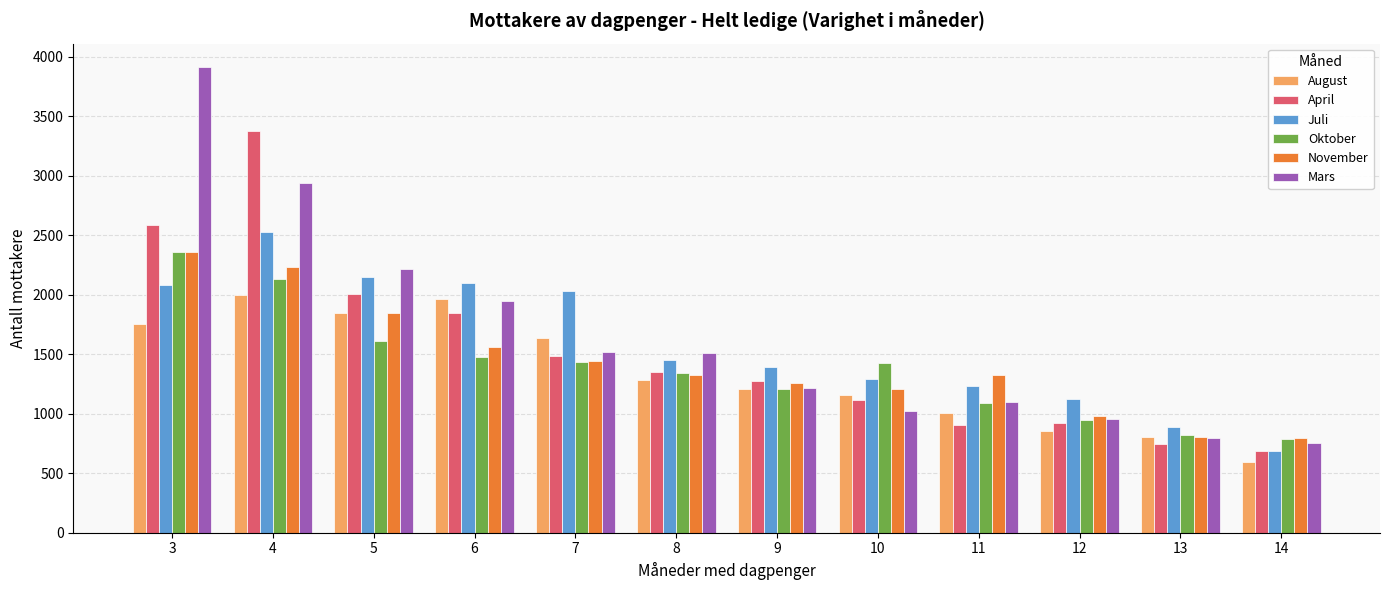

What is the difference between the second highest and second lowest values in the November series?

1431